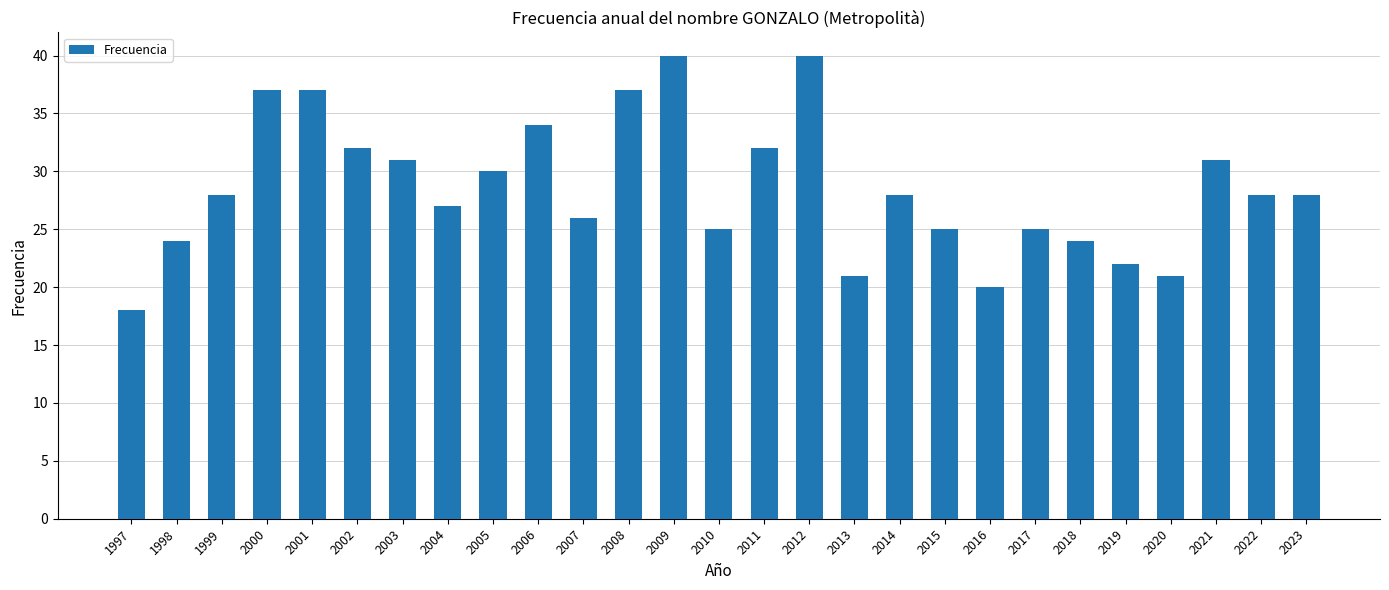

What is the smallest value displayed?

18